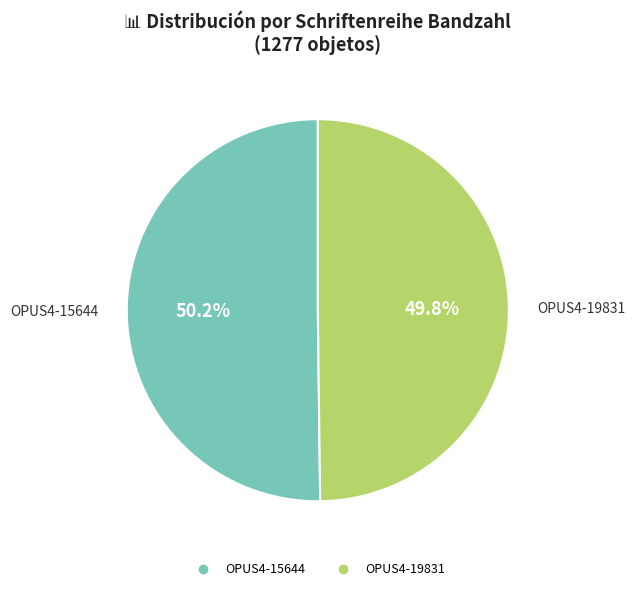

Approximately how many times larger is the value at OPUS4-19831 compared to OPUS4-15644?

1.0